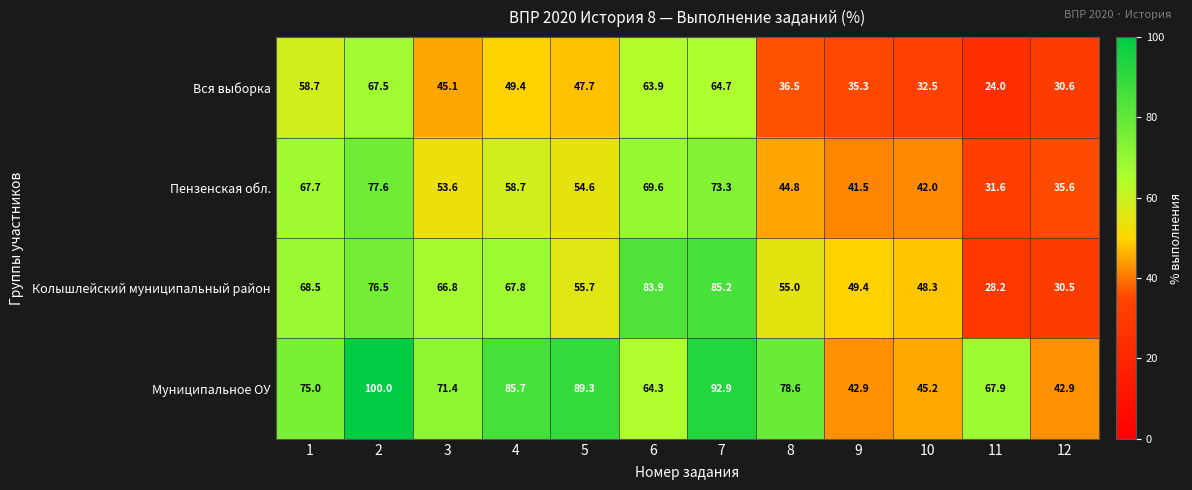

Is it true that Вся выборка equals 35.3 at 9?

True